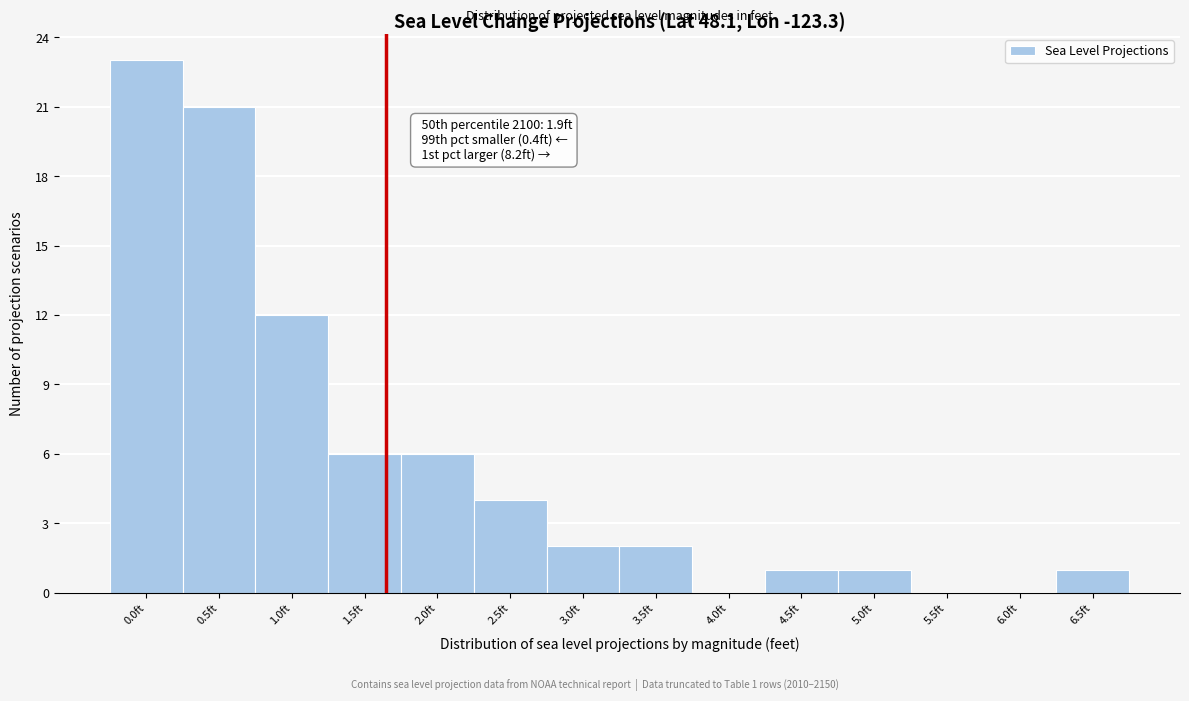

Reading left to right, transcribe all the data shown in this chart.

0.0ft=23	0.5ft=21	1.0ft=12	1.5ft=6	2.0ft=6	2.5ft=4	3.0ft=2	3.5ft=2	4.0ft=0	4.5ft=1	5.0ft=1	5.5ft=0	6.0ft=0	6.5ft=1